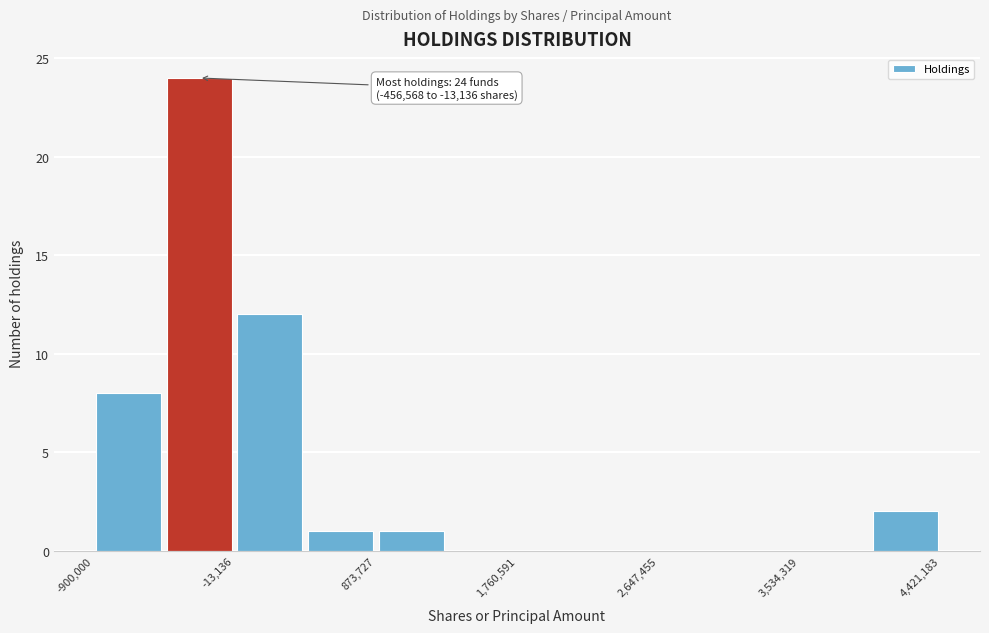

Over which range of the x-axis is the bar tallest?

-500000 to 0